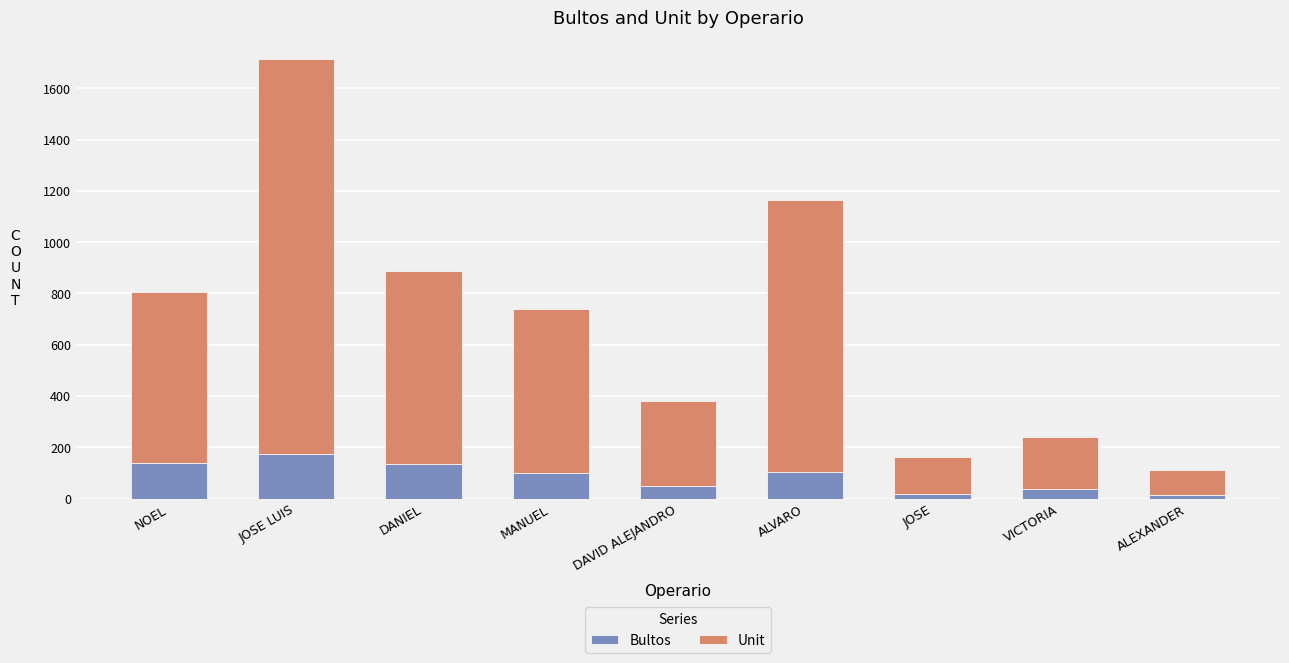

How many distinct data groups are displayed?

2